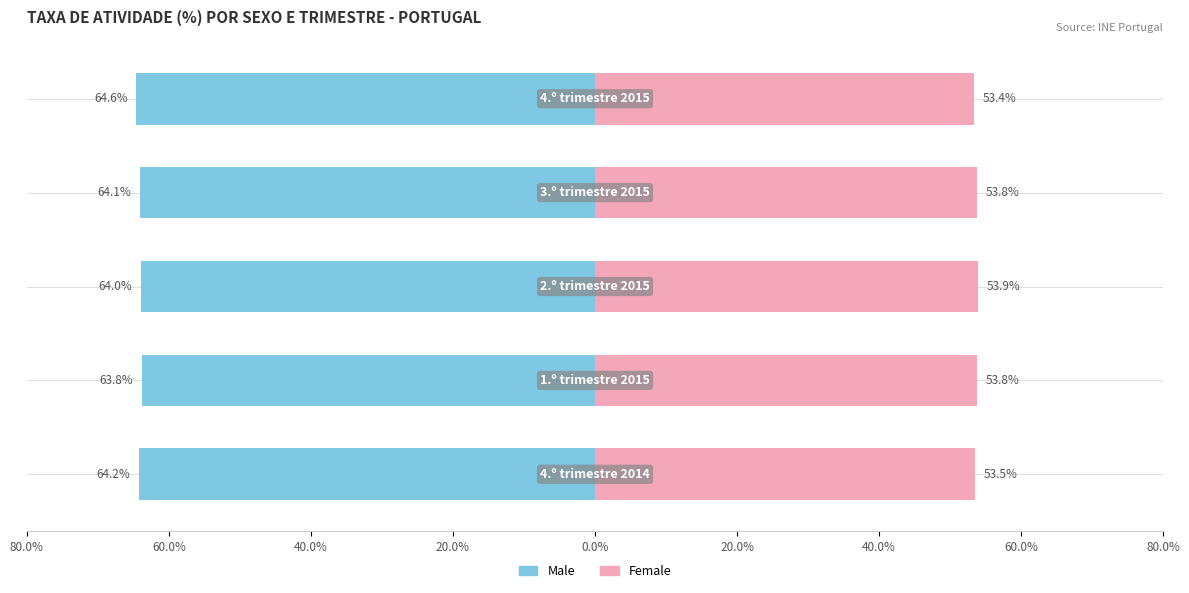

Reading left to right, transcribe all the data shown in this chart.

Male: -64.2	-63.8	-64.0	-64.1	-64.6
Female: 53.5	53.8	53.9	53.8	53.4